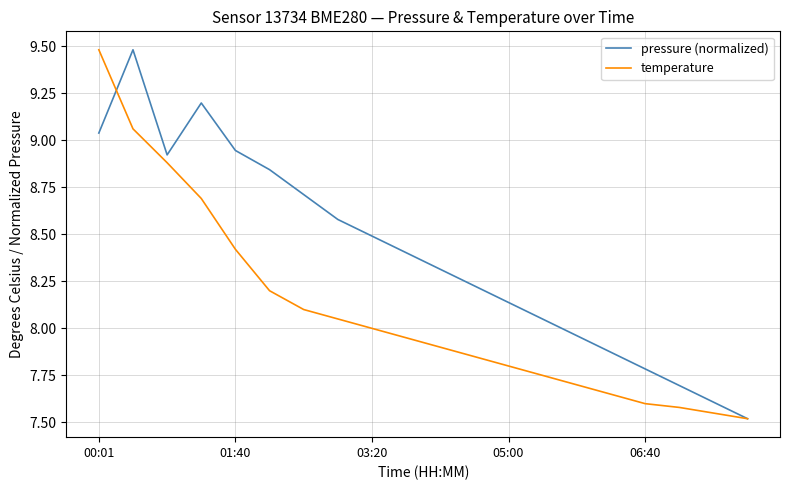

What is the maximum value shown in the chart?

9.5